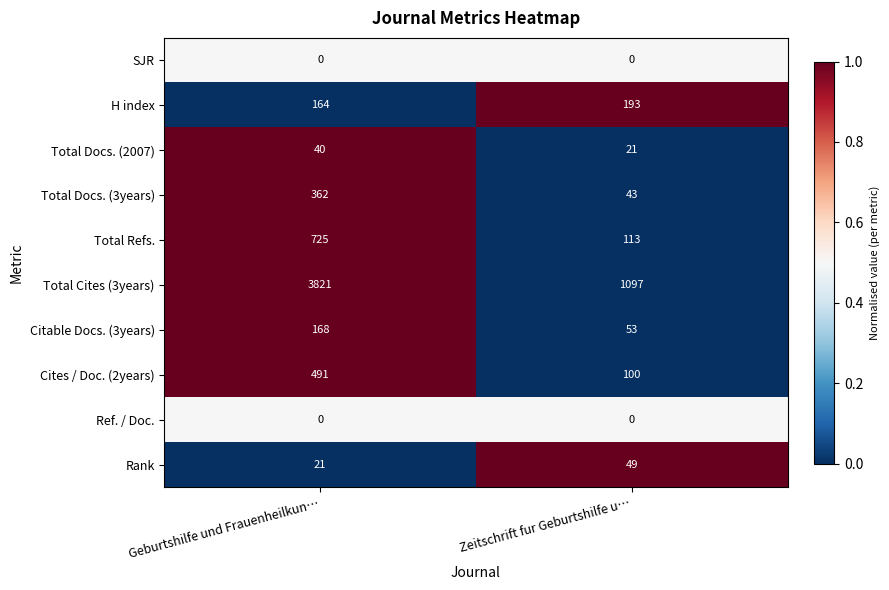

Reading right to left, transcribe all the data shown in this chart.

SJR: 0	0
H index: 193	164
Total Docs. (2007): 21	40
Total Docs. (3years): 43	362
Total Refs.: 113	725
Total Cites (3years): 1097	3821
Citable Docs. (3years): 53	168
Cites / Doc. (2years): 100	491
Ref. / Doc.: 0	0
Rank: 49	21